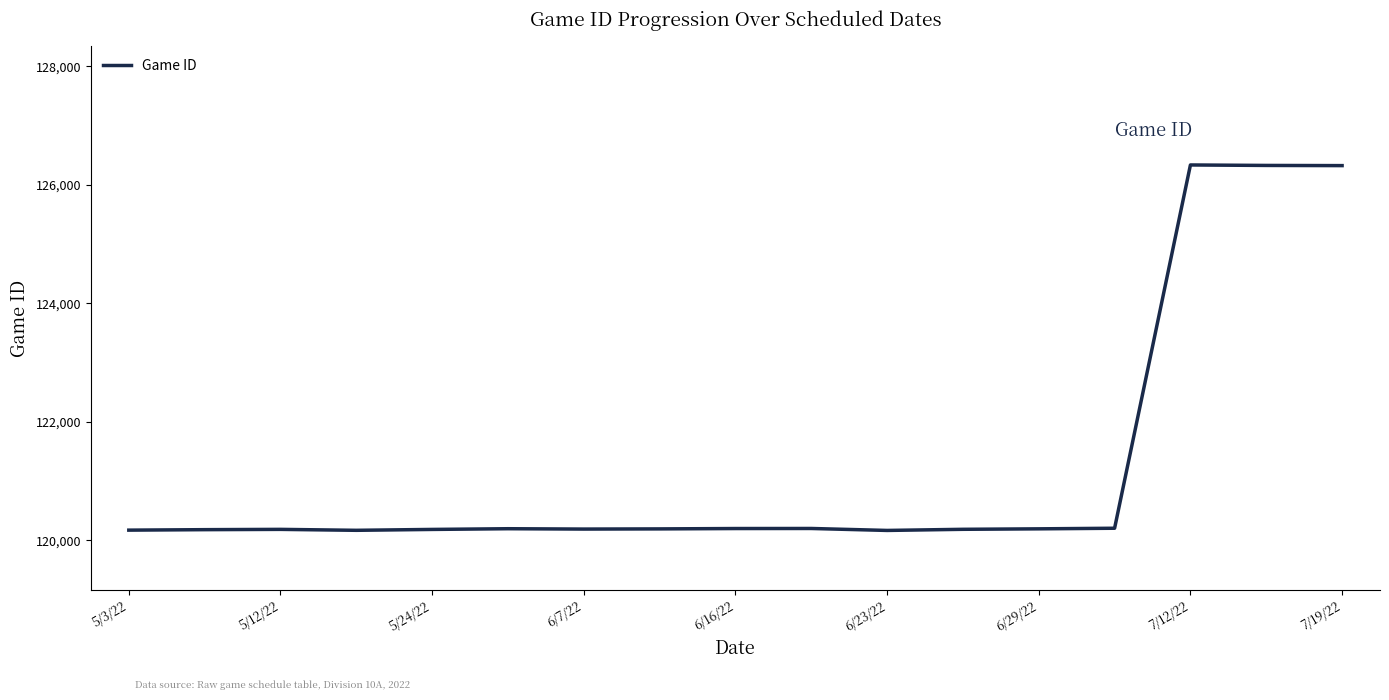

What is the minimum value shown in the chart?

120169